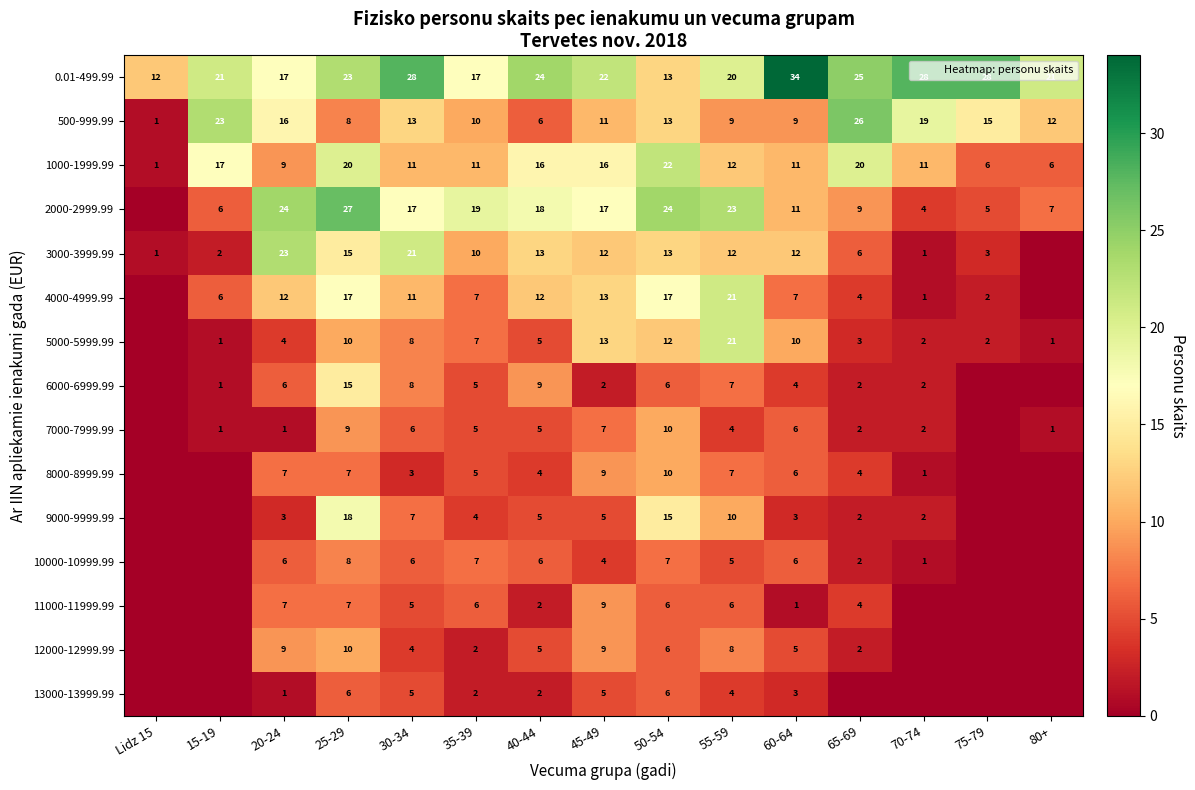

The 4000-4999.99 series shows 4 at 65-69. True or false?

True